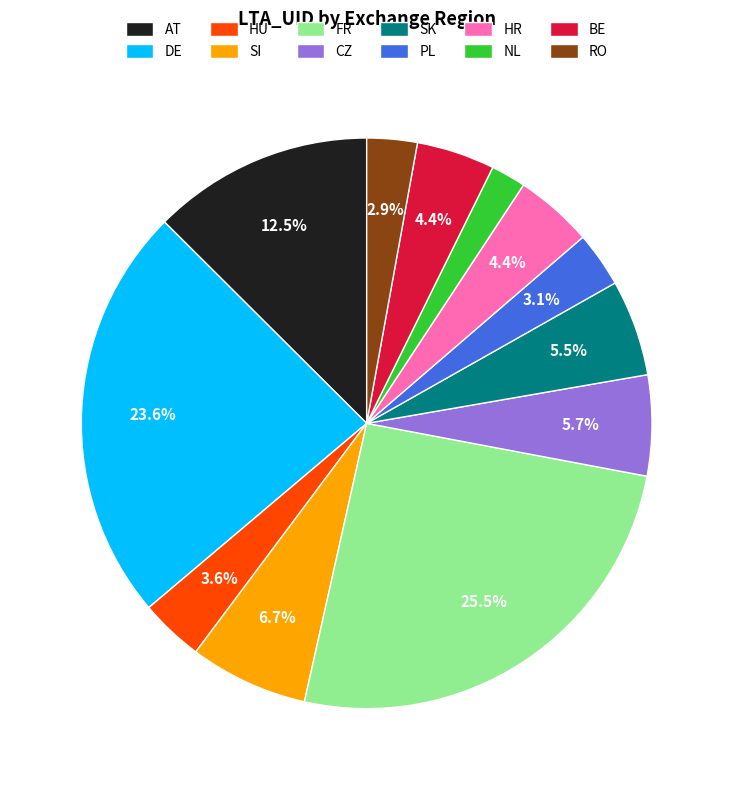

To the nearest percent, what is the difference between the largest and smallest slice percentages?

24%